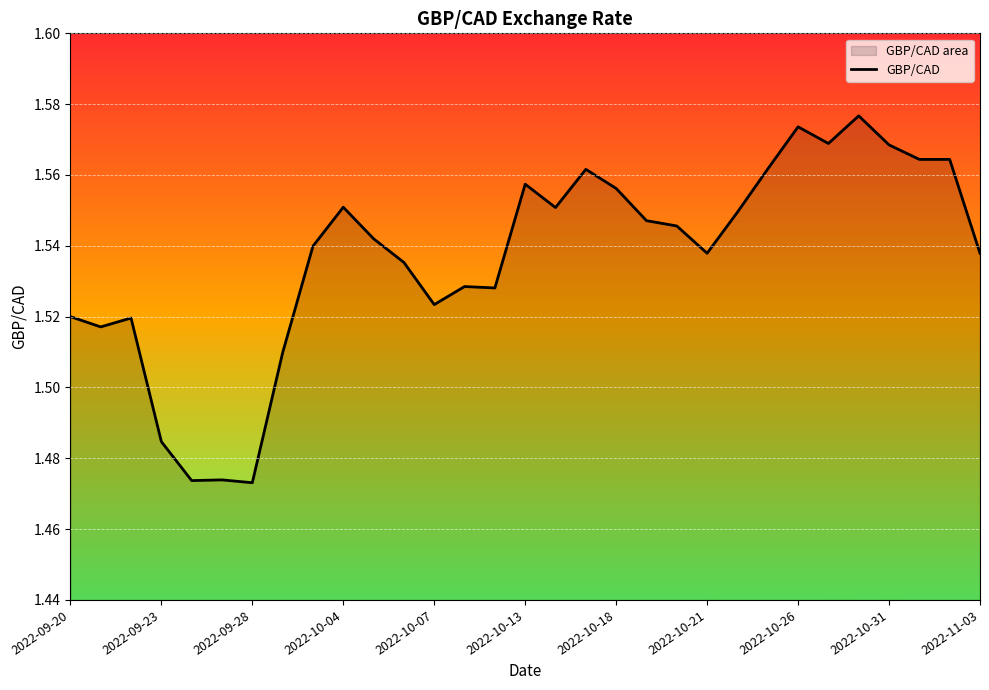

Count the number of categories in the chart.

31